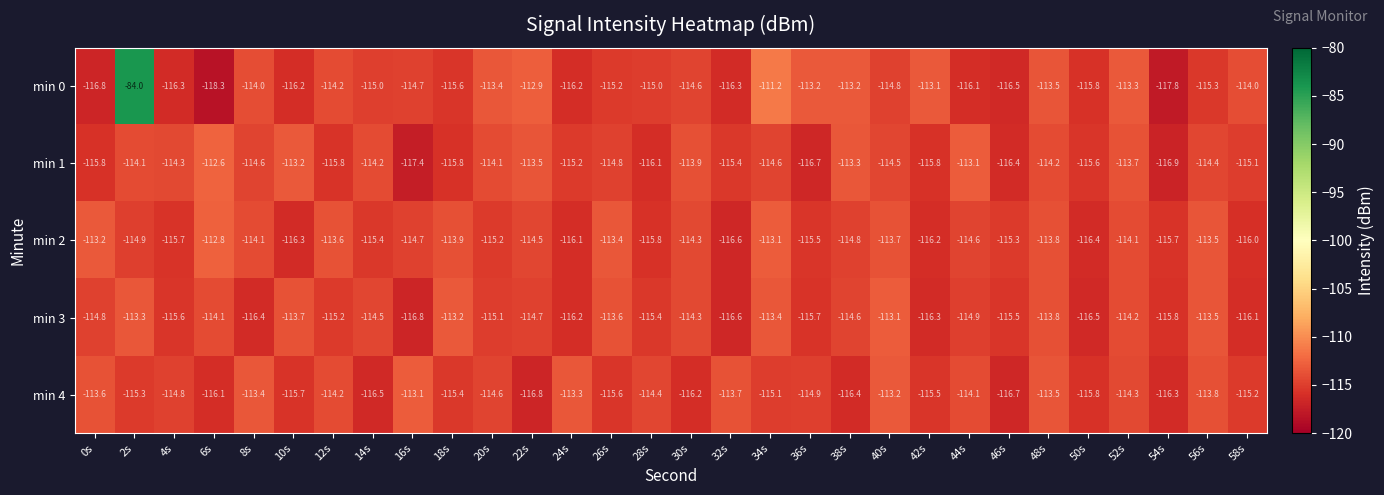

Is it true that min 1 equals -114.2 at 14s?

True